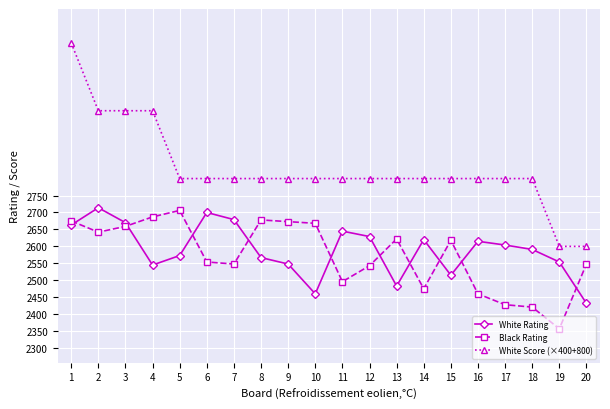

Where do Black Rating and White Rating first cross each other?

1 and 2